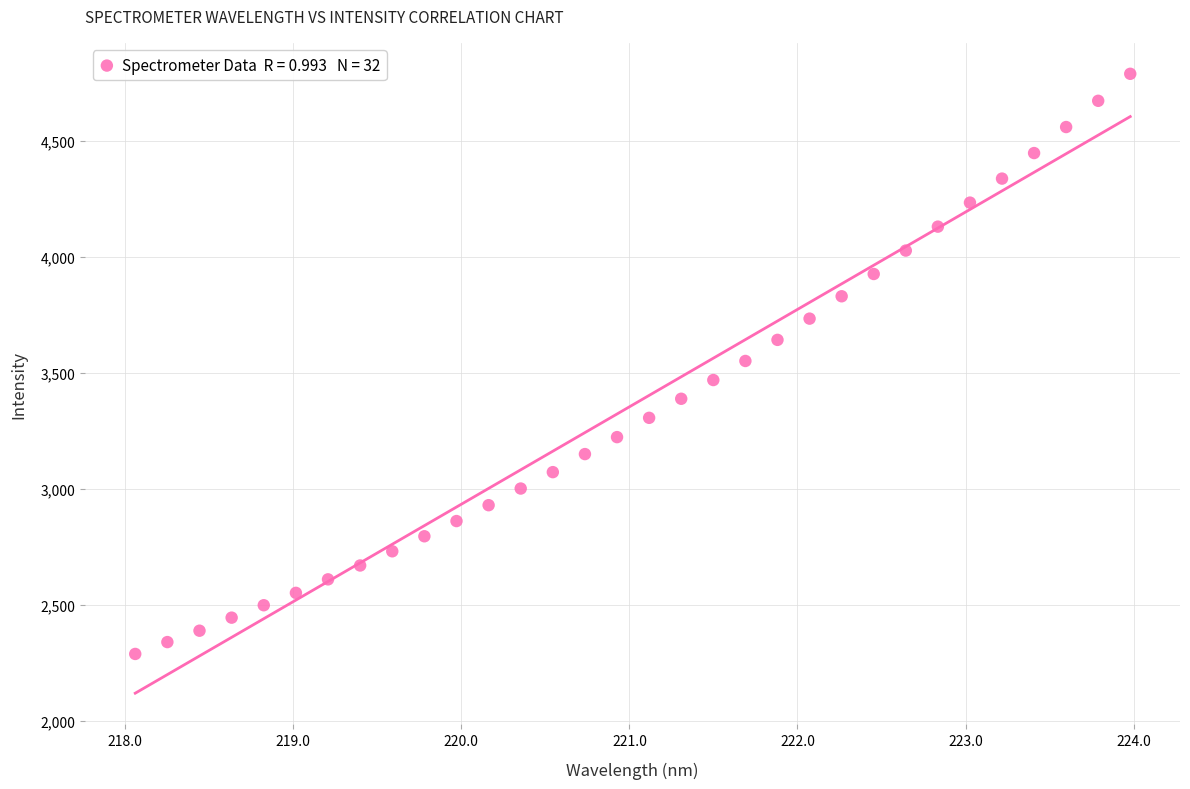

What is the range of Y values (max minus min)?

2502.2